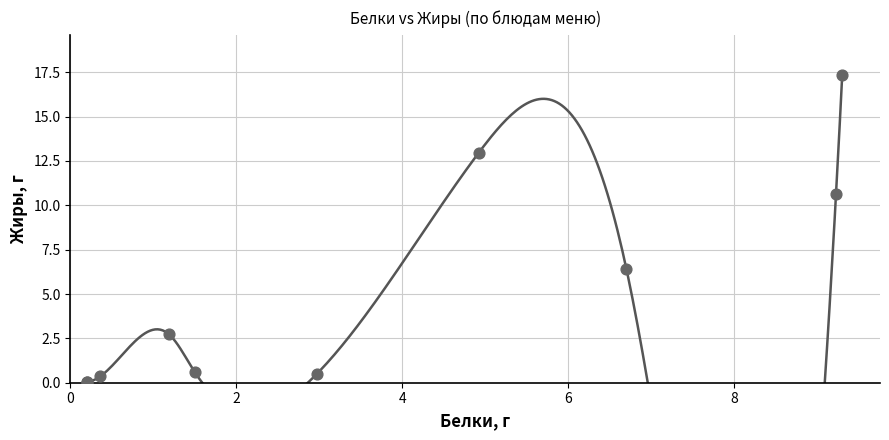

What Y value in the scatter plot is closest to 8?

6.4